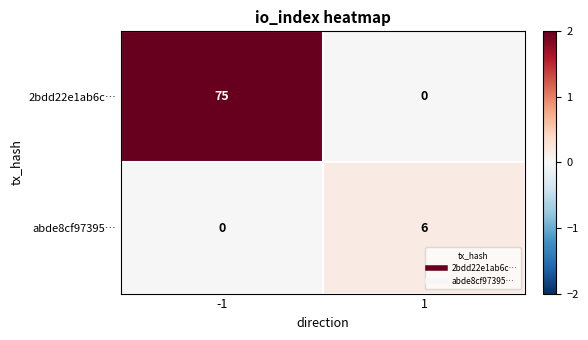

At how many categories does at least one series exceed 1?

2